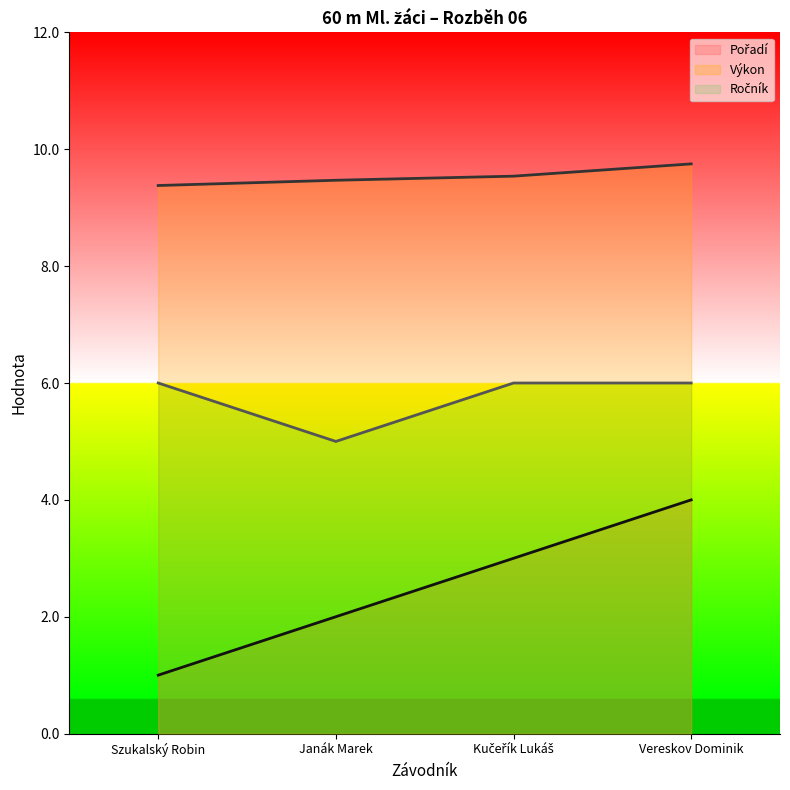

What position from the left is Janák Marek?

2